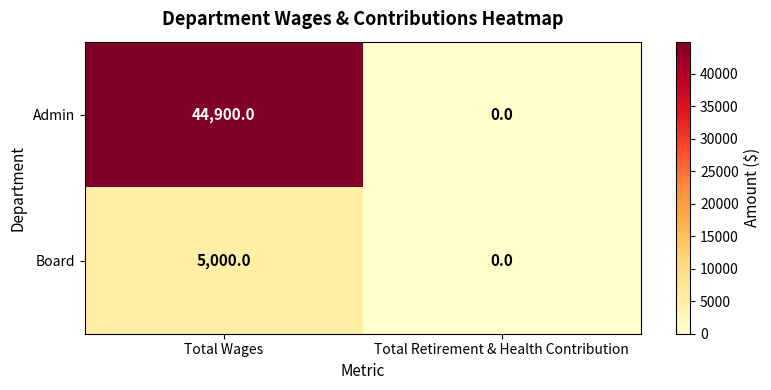

At how many categories does at least one series exceed 15560?

1